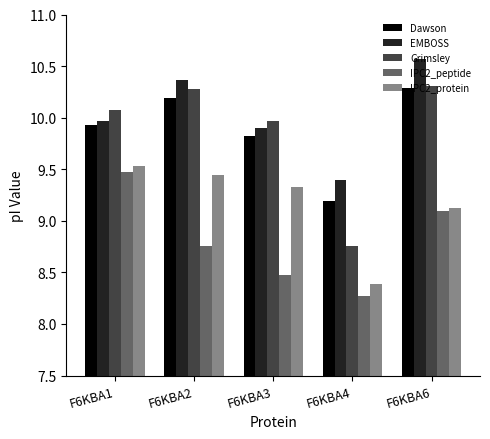

What is the difference between the second highest and minimum values in the Grimsley series?

1.5